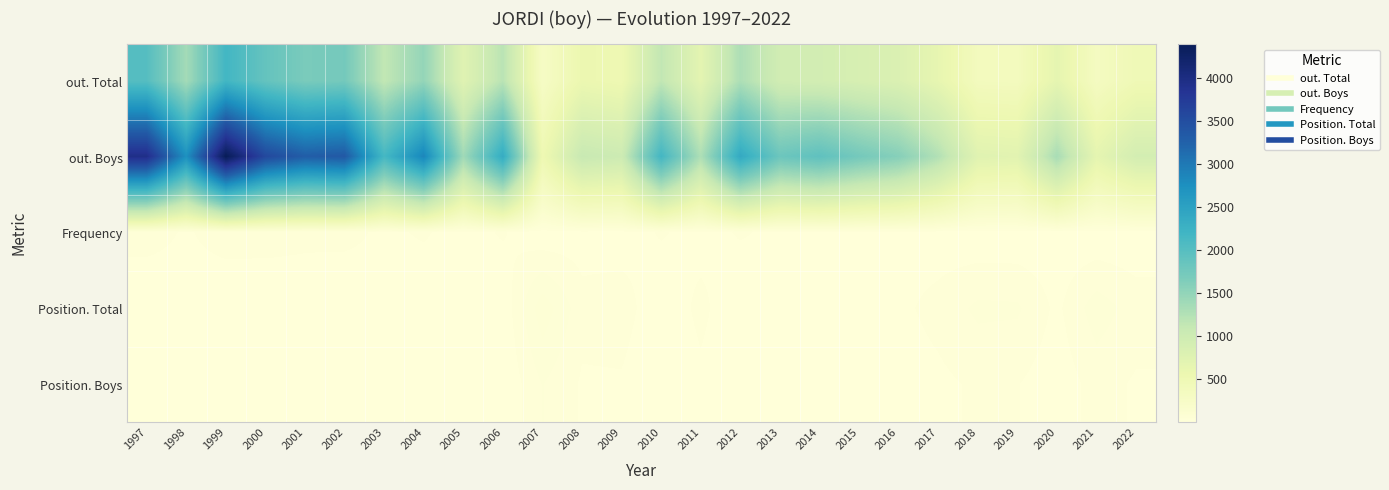

Which series has the largest total across all categories?

out. Boys